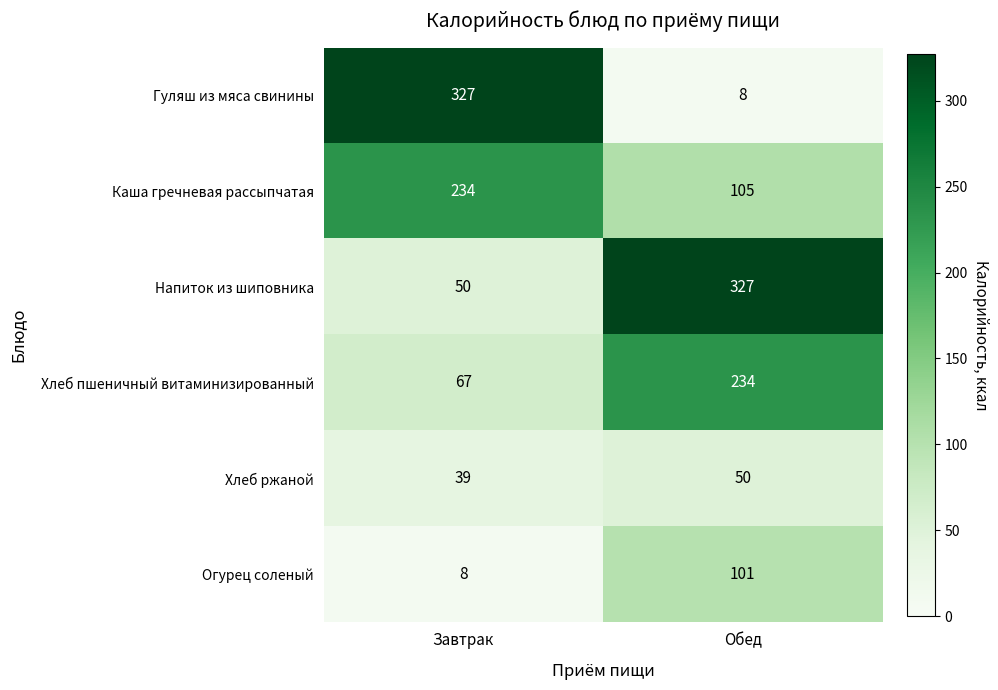

What is the difference between the highest and lowest values at Завтрак?

319